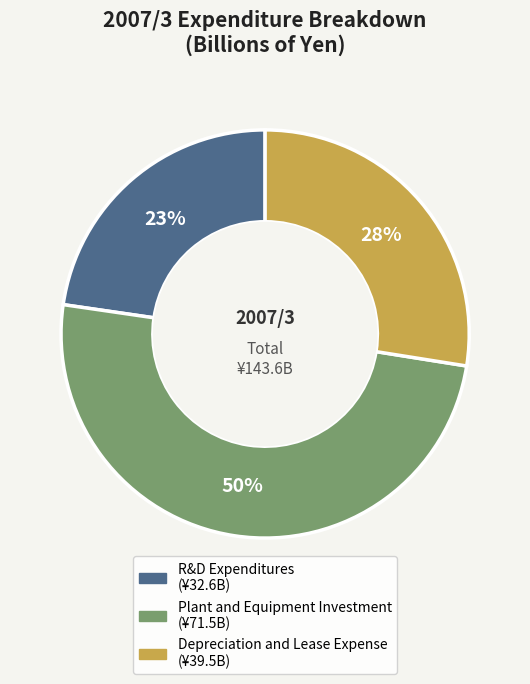

Combined, do Plant and Equipment Investment and R&D Expenditures account for over 50%?

Yes